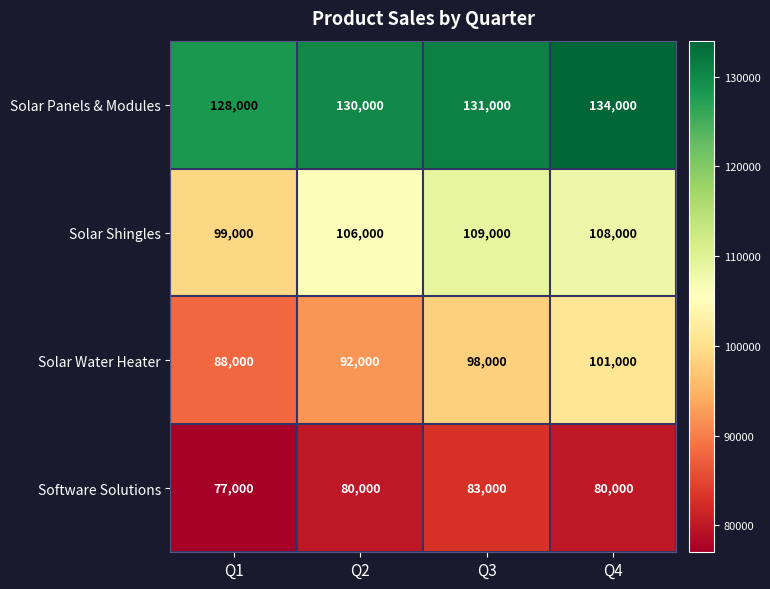

The Solar Shingles series shows 63126 at Q3. True or false?

False